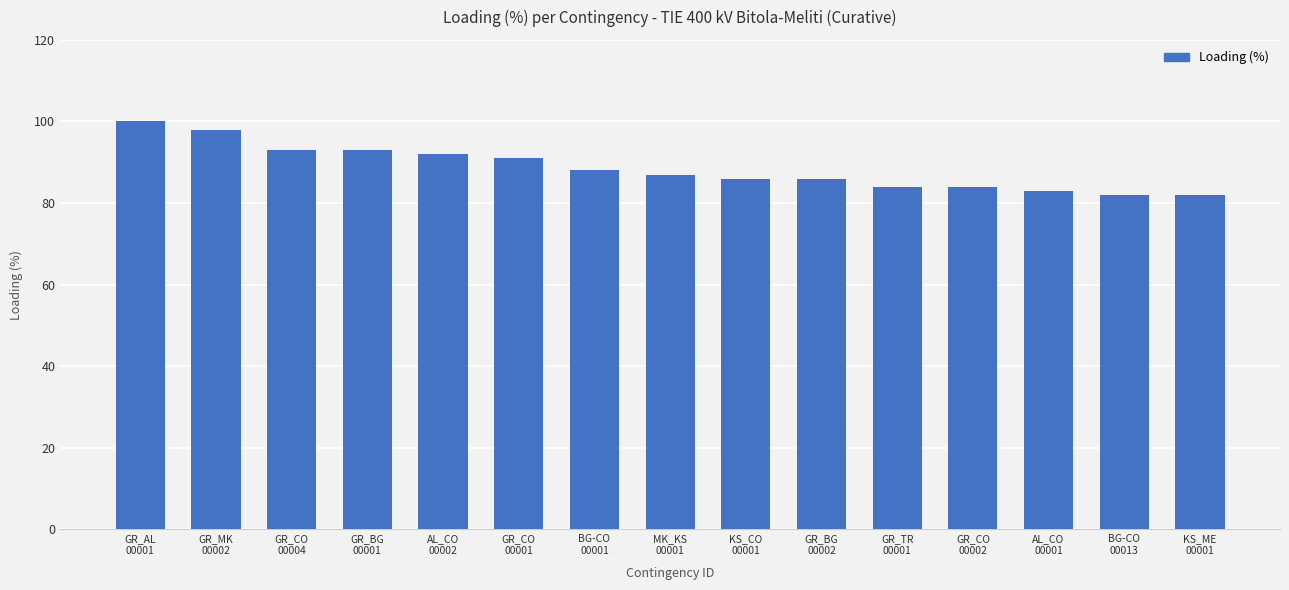

How many bars are there in total?

15